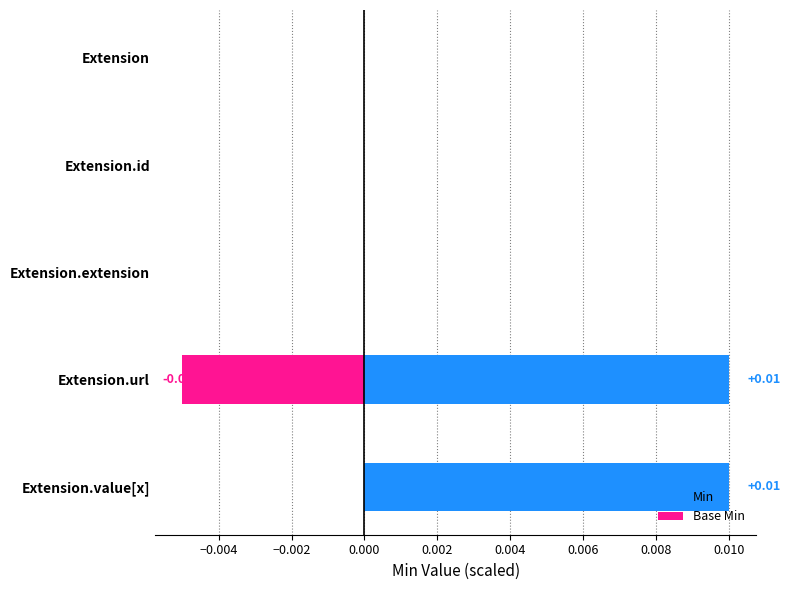

Which series changed the most between Extension and Extension.id?

Min